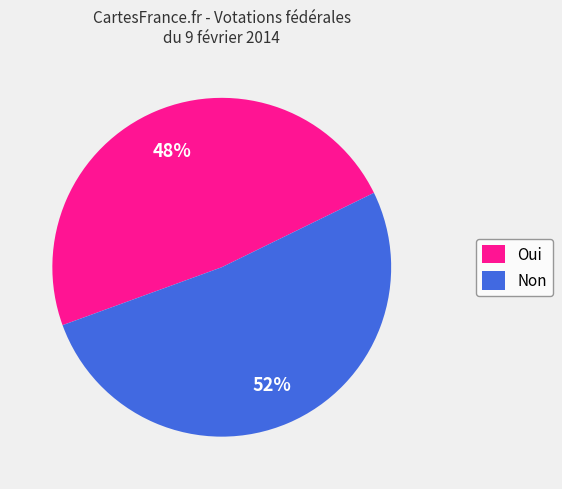

To the nearest percent, what percentage of the pie is Oui?

48%